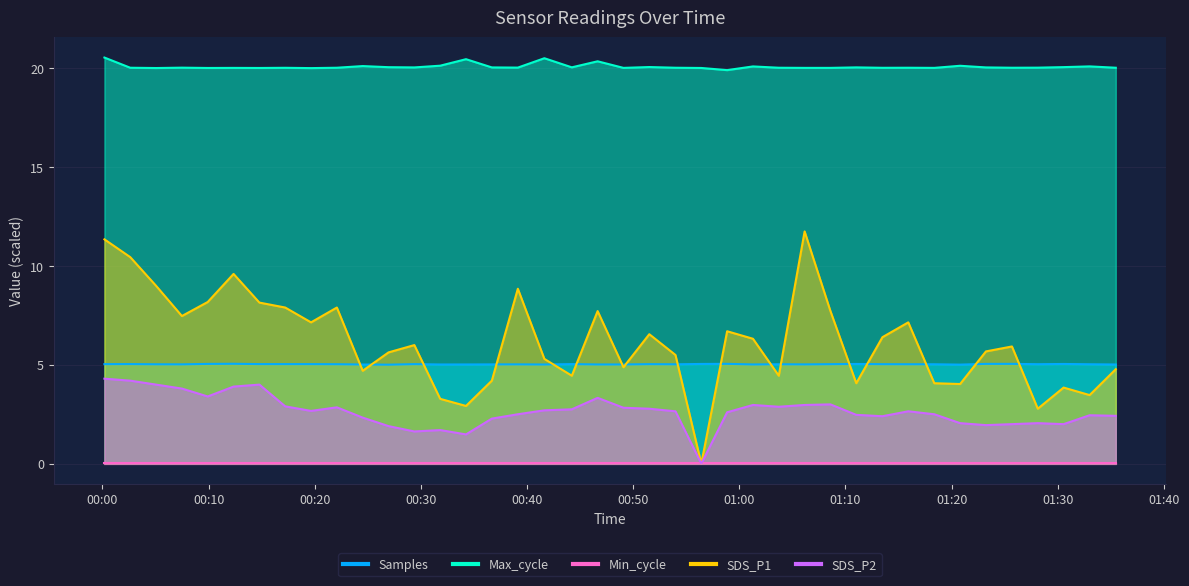

True or false: Samples and Max_cycle intersect in this chart.

False